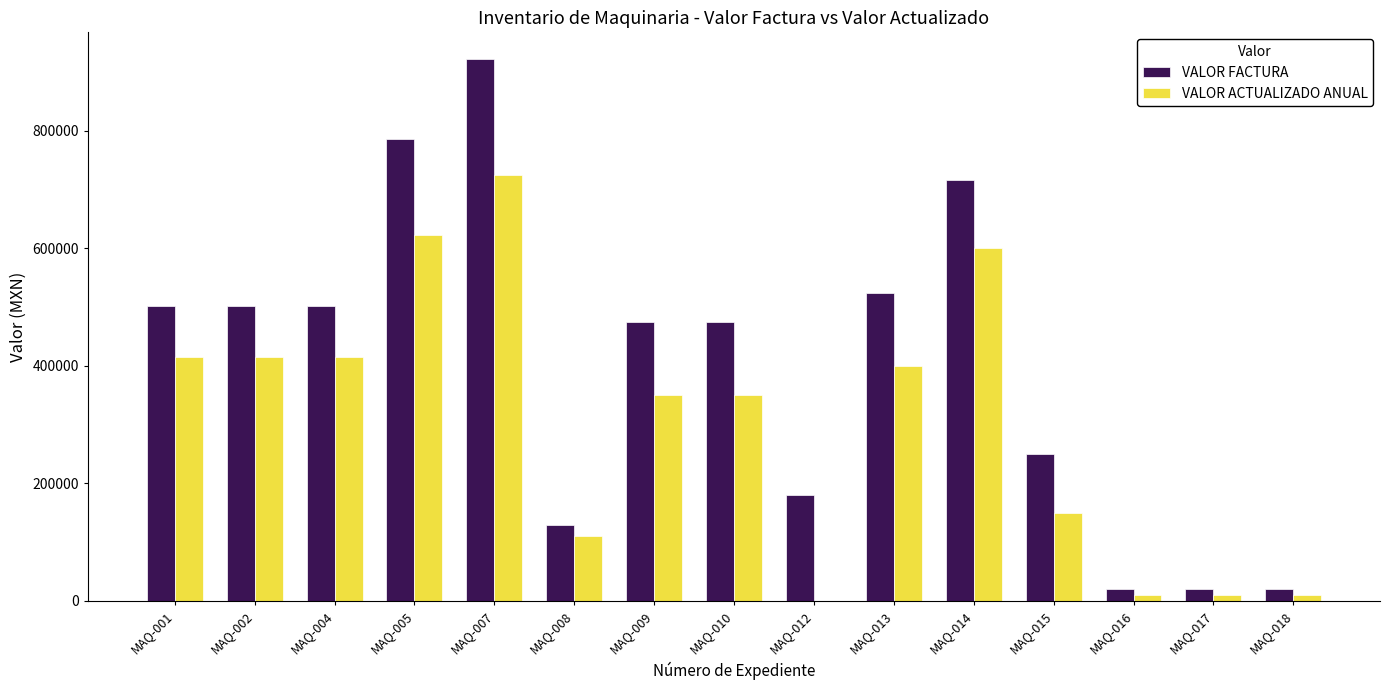

How many data points does each series have?

15